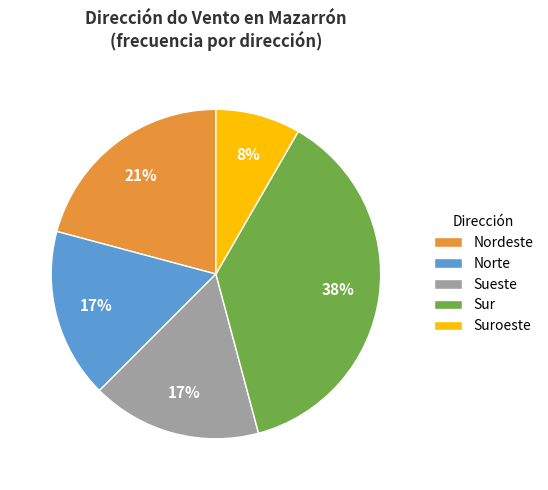

Which category has the smallest portion of the pie?

Suroeste